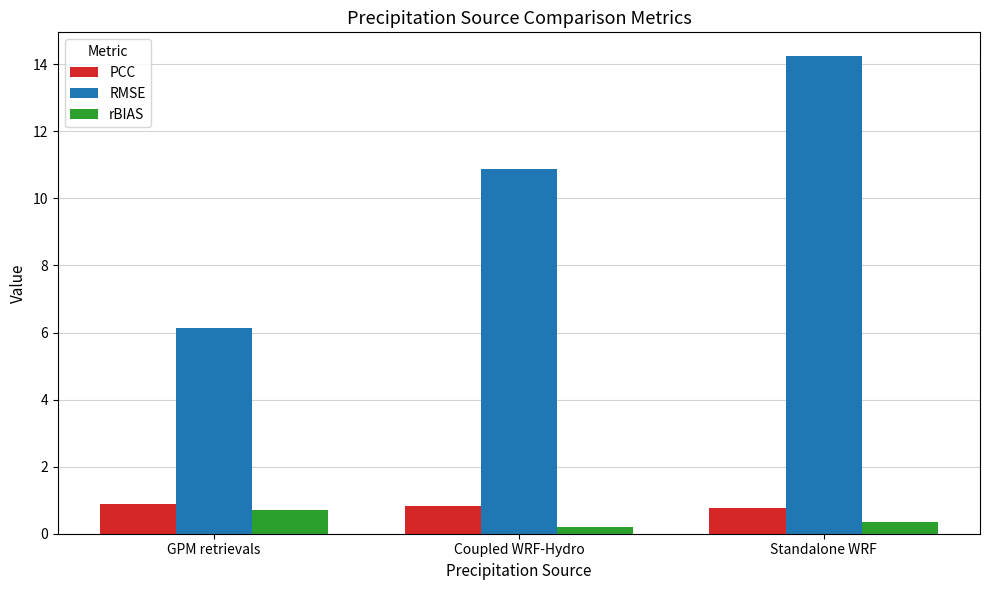

True or false: rBIAS has a value of 0.3 at Standalone WRF.

True